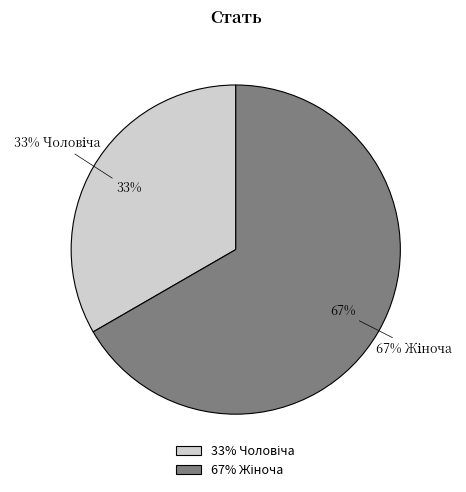

Which slice represents more than half of the pie?

Жіноча